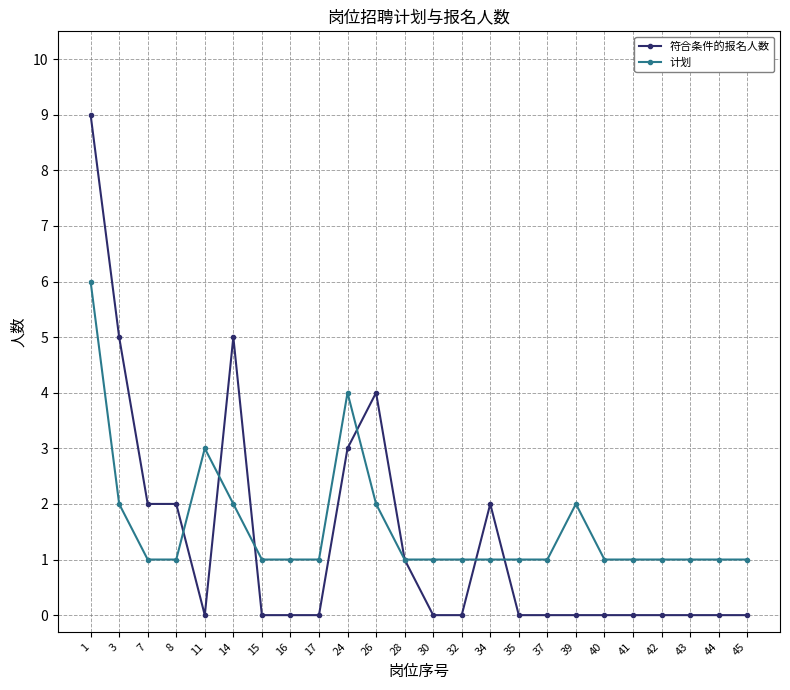

What are all the series names shown in the legend?

符合条件的报名人数, 计划